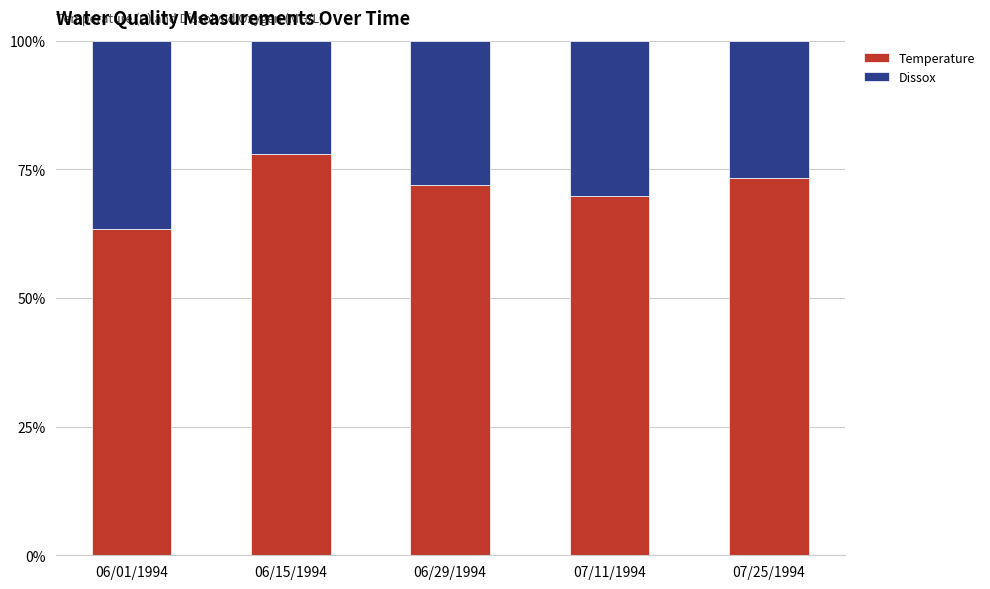

What is the total value across all series at 07/25/1994?

100.0